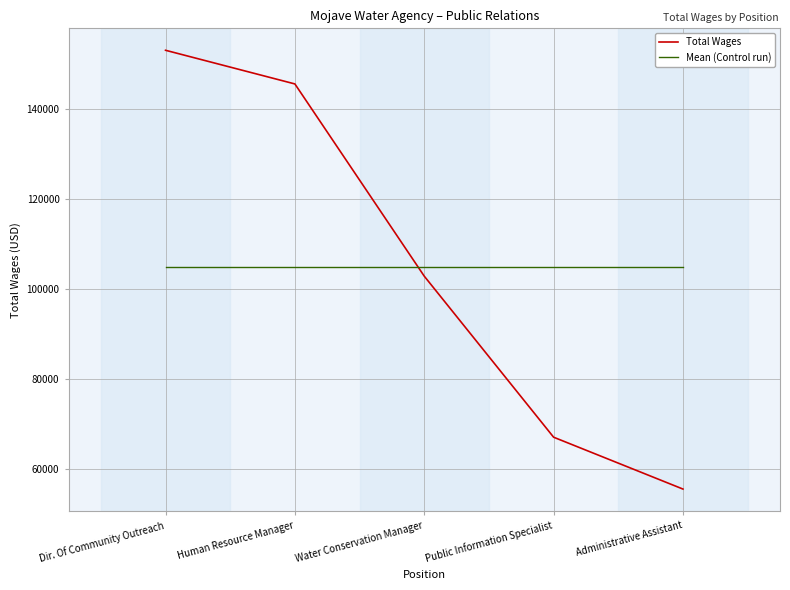

How many intersections are there between Mean (Control run) and Total Wages?

1